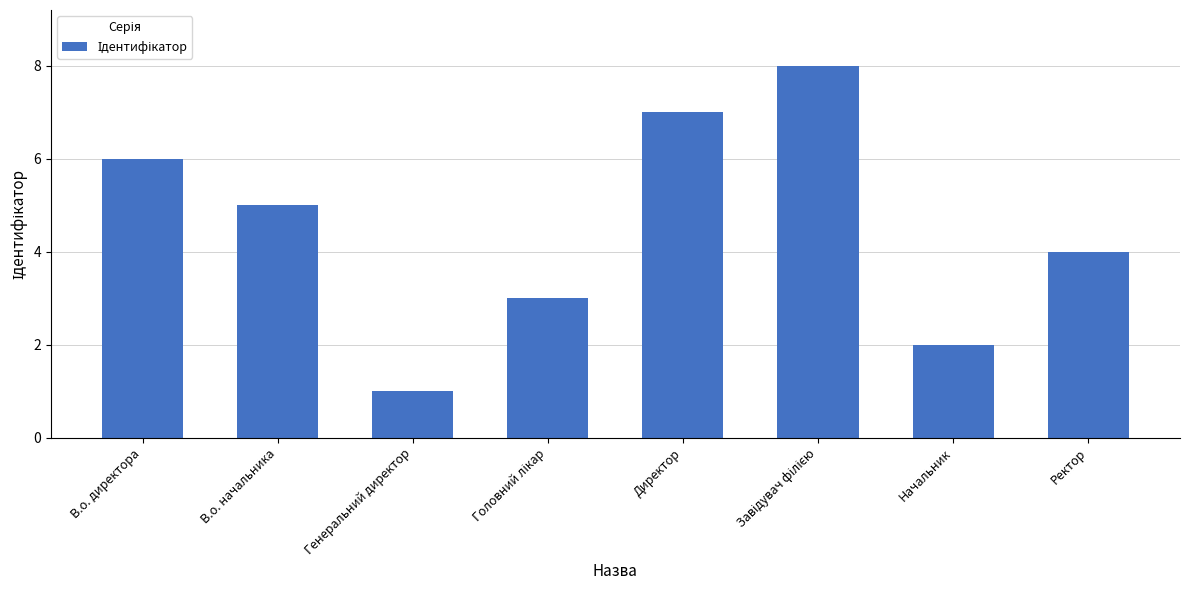

What is the change in value from В.о. директора to В.о. начальника?

-1